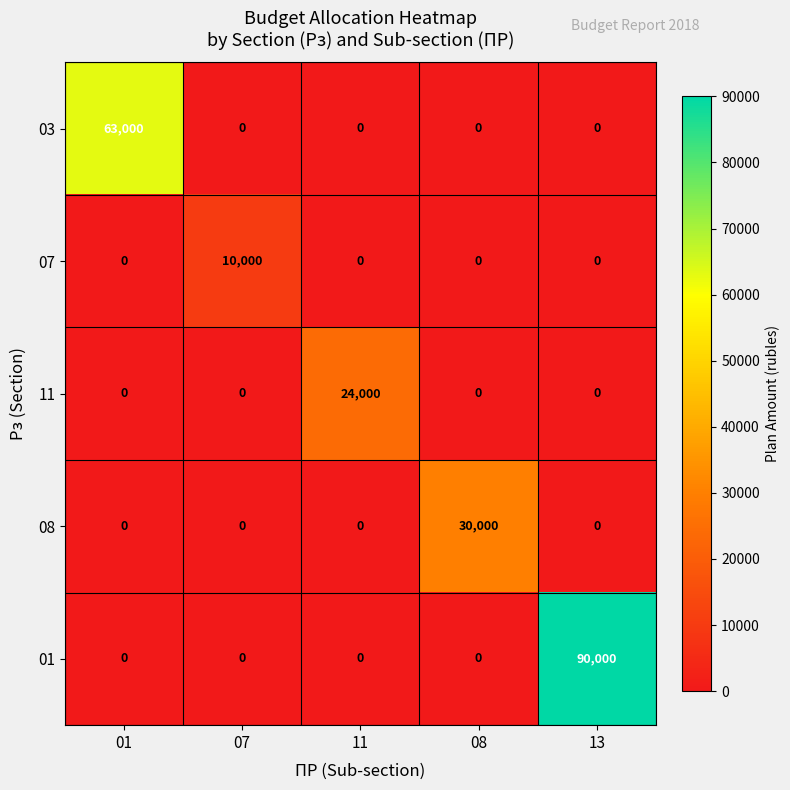

Reading left to right, list all the values displayed in this chart.

03: 01=63000	07=0	11=0	08=0	13=0
07: 01=0	07=10000	11=0	08=0	13=0
11: 01=0	07=0	11=24000	08=0	13=0
08: 01=0	07=0	11=0	08=30000	13=0
01: 01=0	07=0	11=0	08=0	13=90000